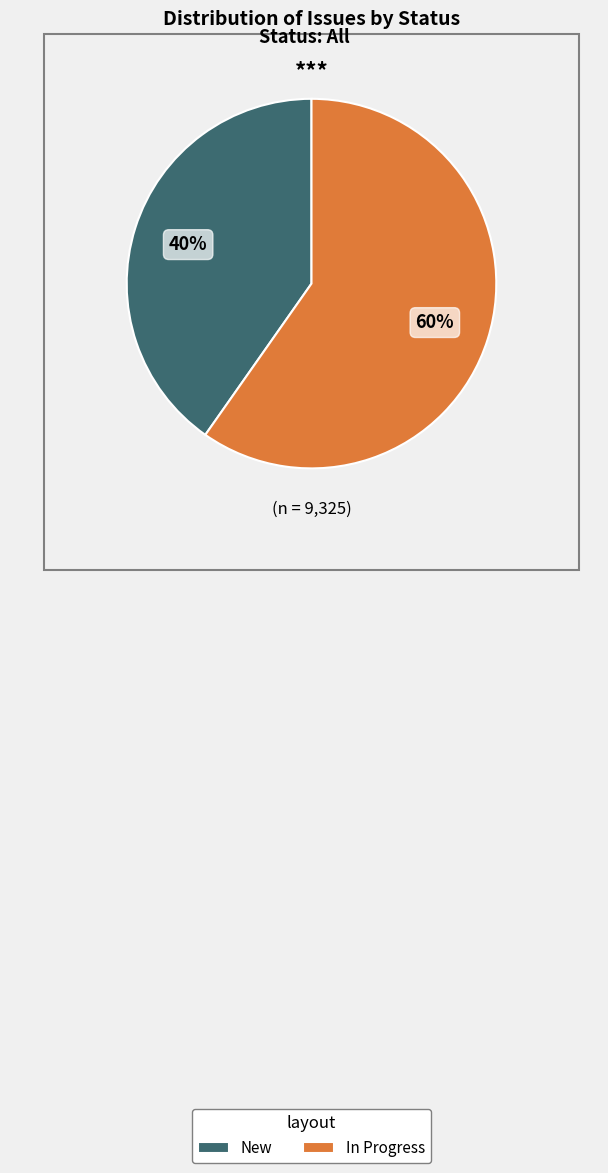

Does In Progress account for over 50% of the chart?

Yes